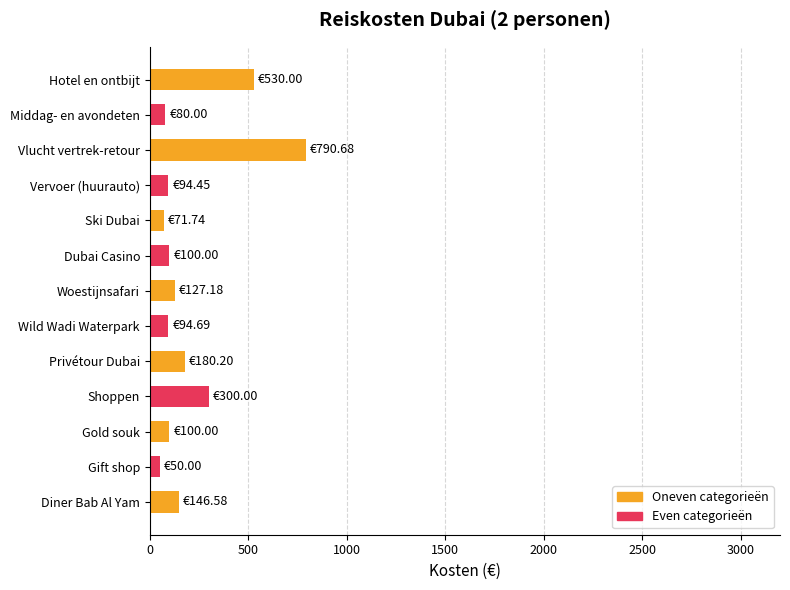

At which label is the value closest to 420?

Hotel en ontbijt